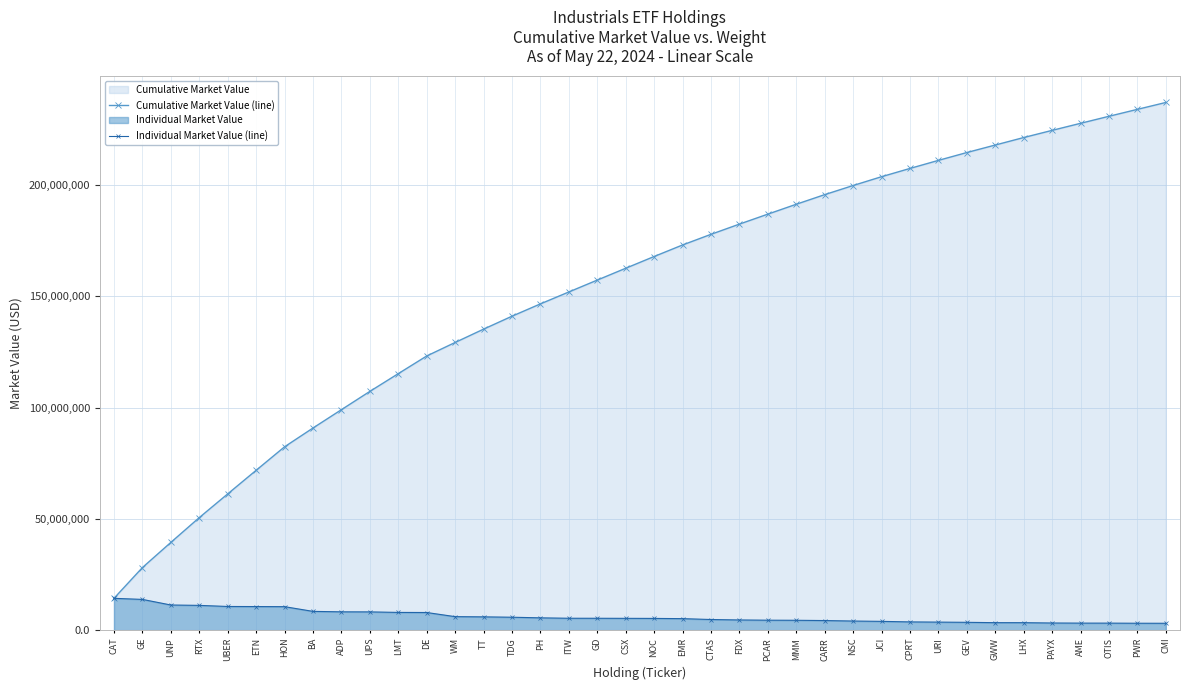

The value of Individual Market Value (line) at GEV is 3524413.5. True or false?

True